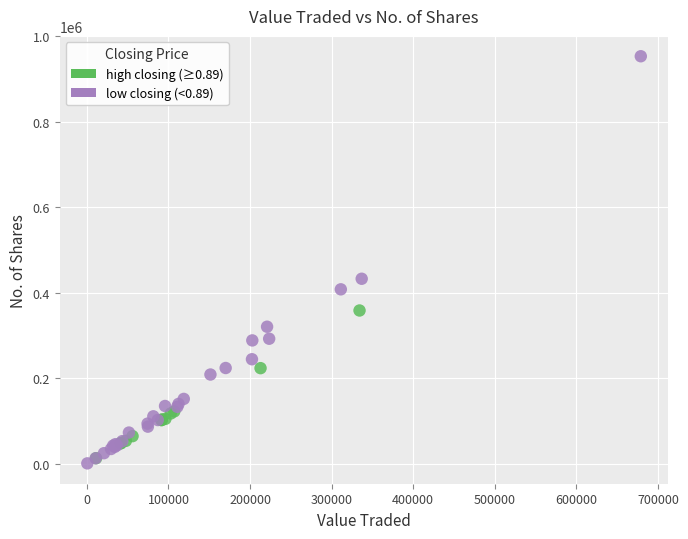

Which series has the largest Y range (max minus min)?

low closing (<0.89)